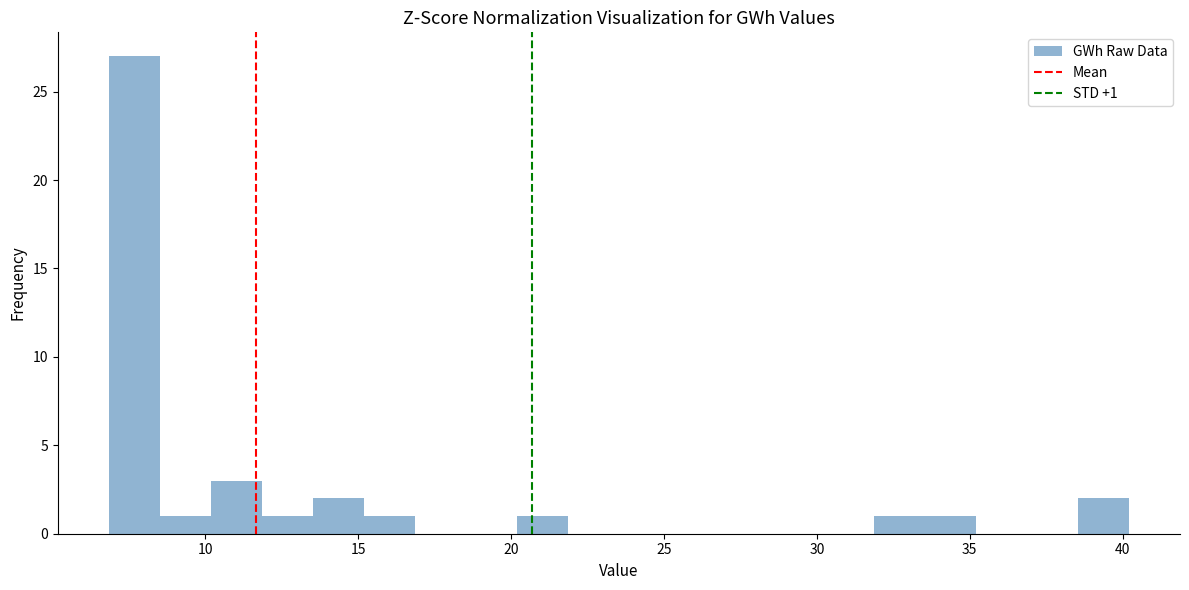

Around what value on the x-axis is the tallest bar? Give the approximate position of its centre, as read against the axis.

7.5